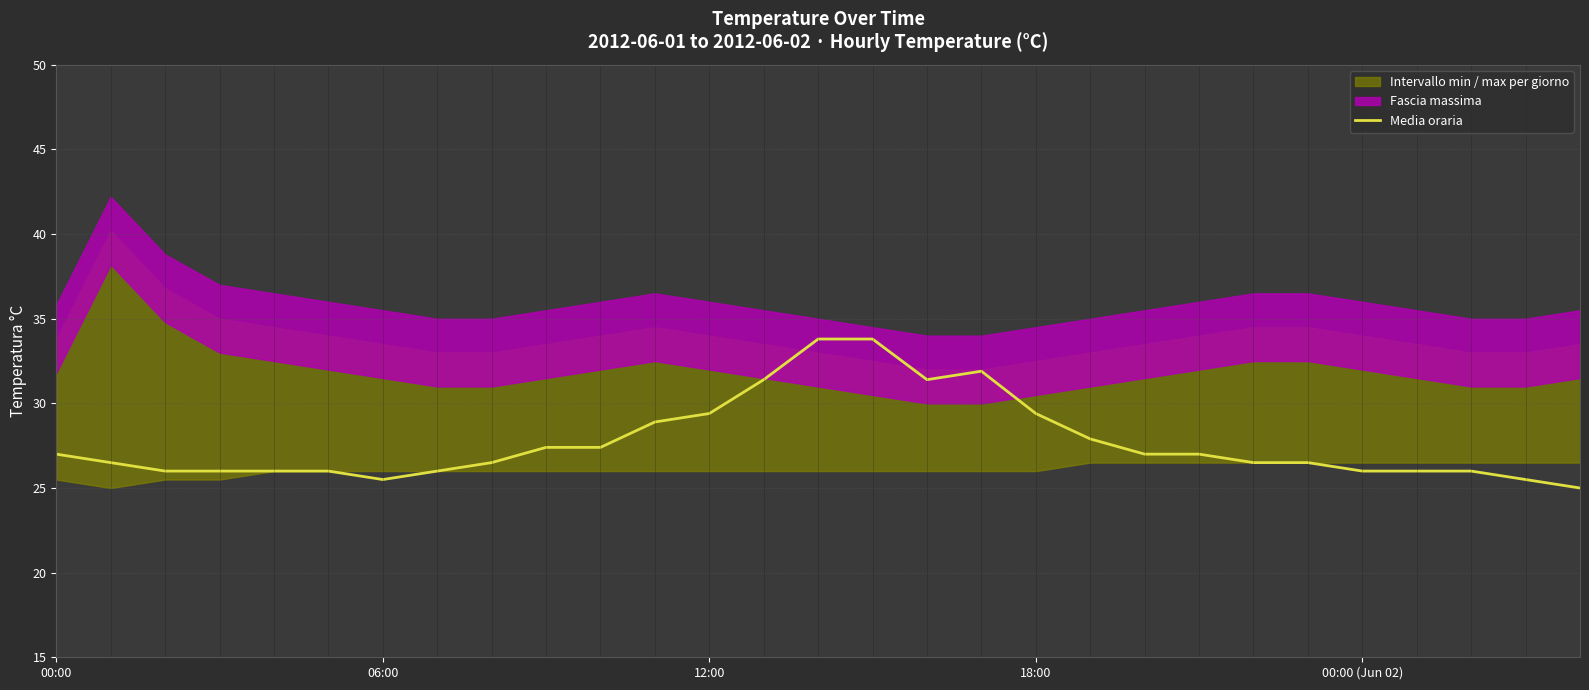

Does the chart display data point markers on the line(s)?

No